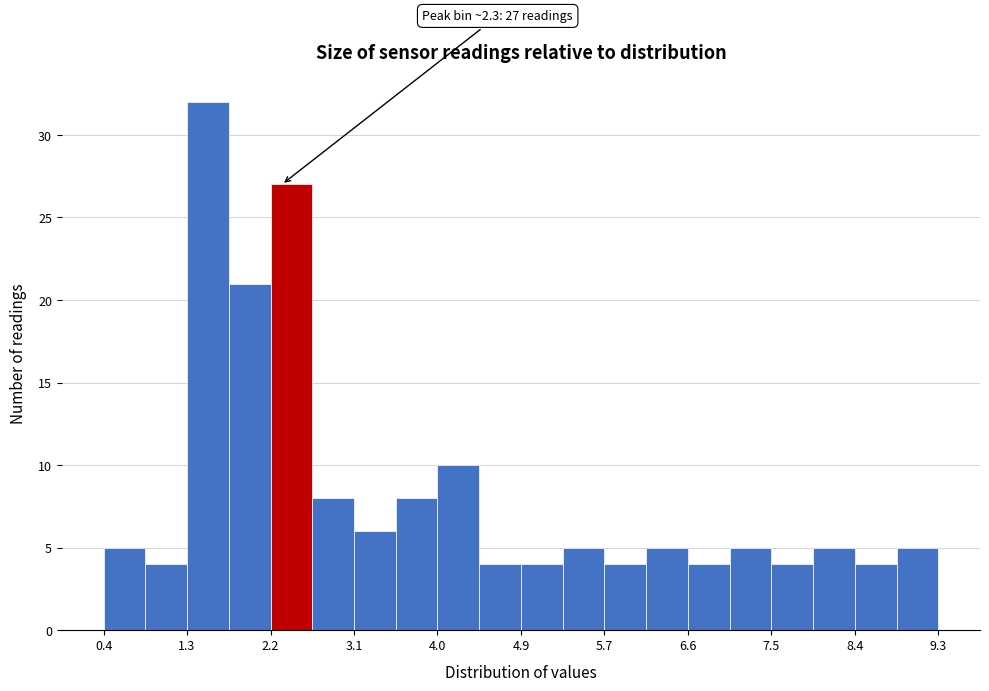

Over which range of the x-axis is the bar tallest?

1.3 to 1.7